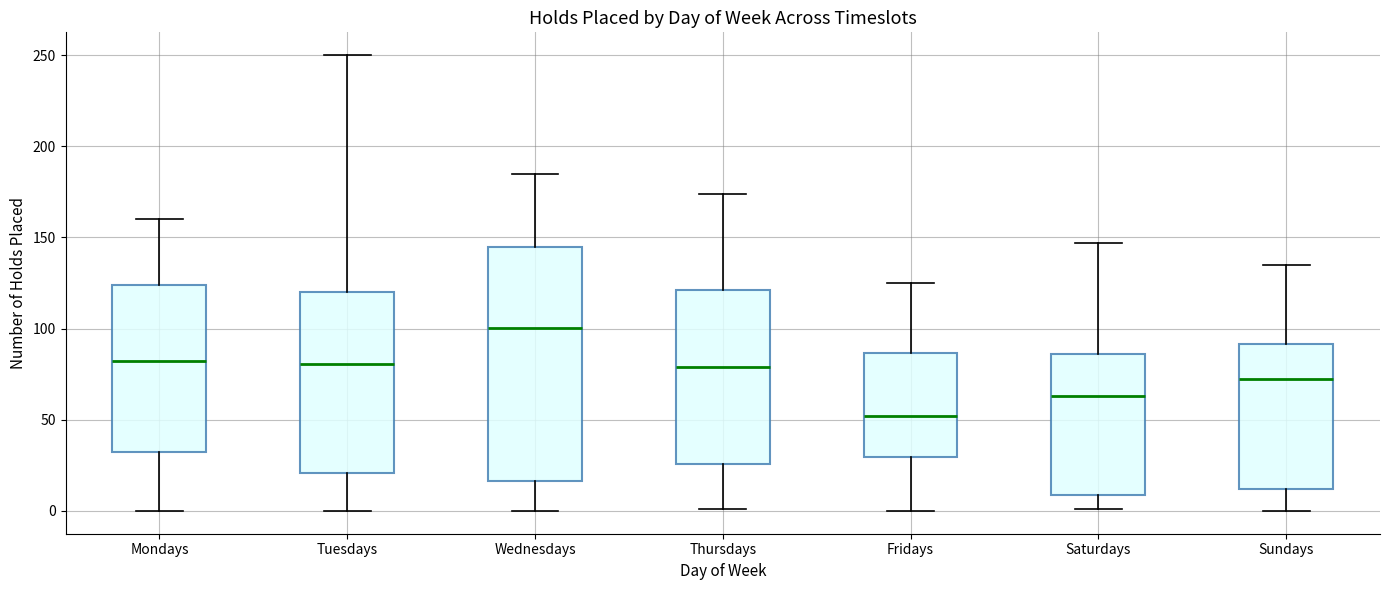

Where is the lower edge of the box for Mondays on the y-axis? The values are not printed on the chart, so give them approximately, as read against the axis.

30